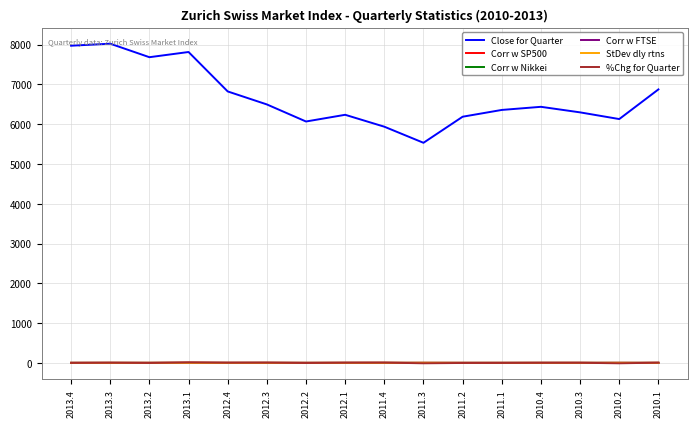

What is the maximum value shown in the chart?

8022.6